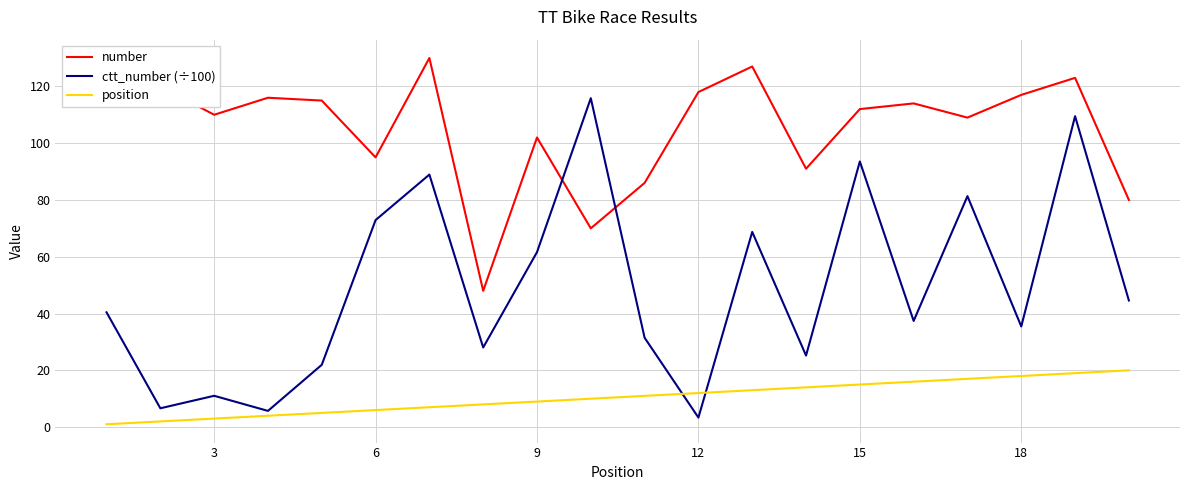

Rank the series by their average value, from lowest to highest.

position, ctt_number (÷100), number